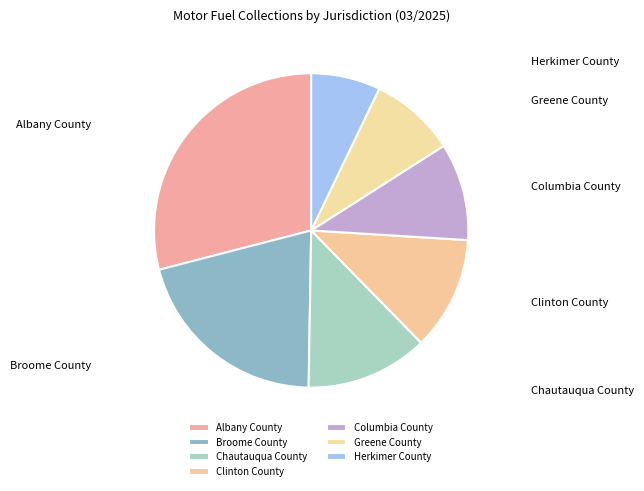

Rank the categories by value from lowest to highest.

Herkimer County, Greene County, Columbia County, Clinton County, Chautauqua County, Broome County, Albany County